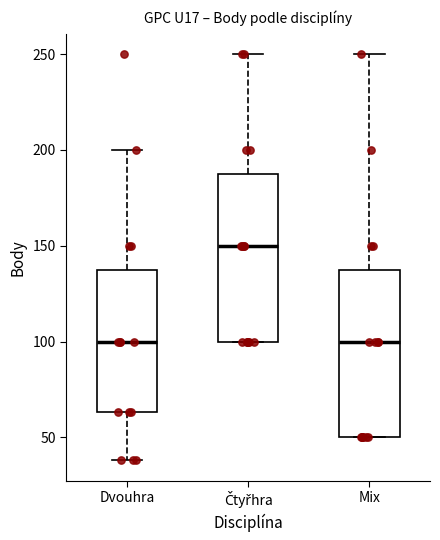

Where is the lower edge of the box for Dvouhra on the y-axis? The values are not printed on the chart, so give them approximately, as read against the axis.

65